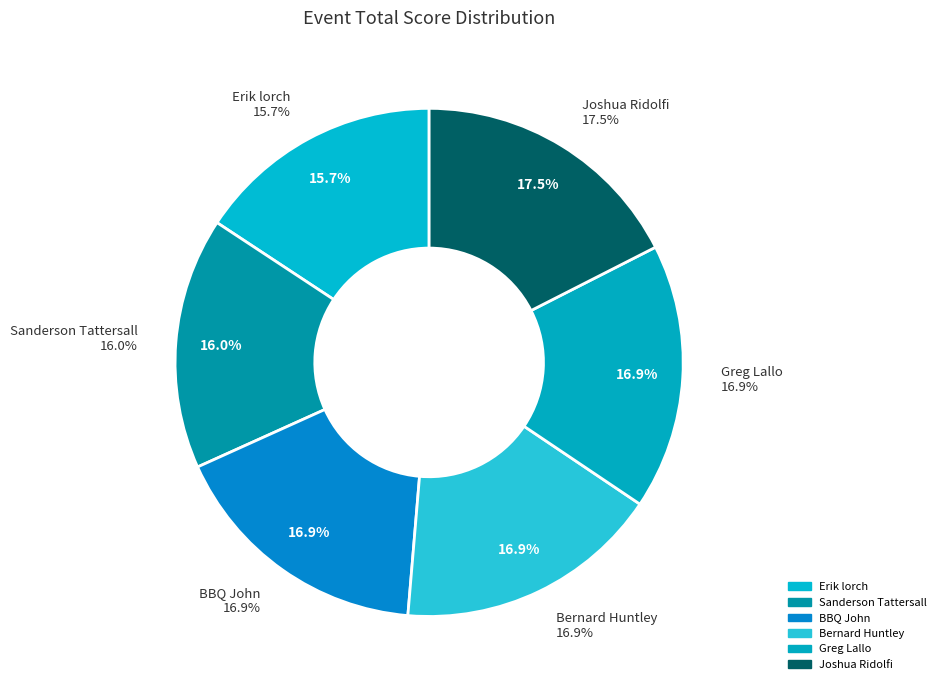

Rank the categories by value from highest to lowest.

Joshua Ridolfi, BBQ John, Bernard Huntley, Greg Lallo, Sanderson Tattersall, Erik lorch